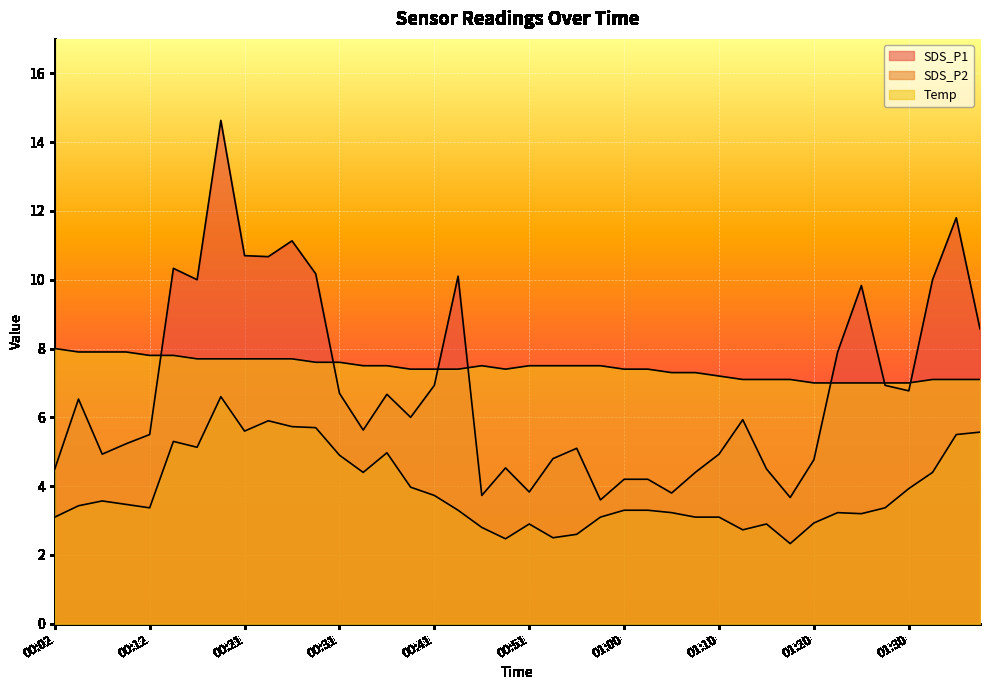

What is the total value across all series at 00:46?

14.0